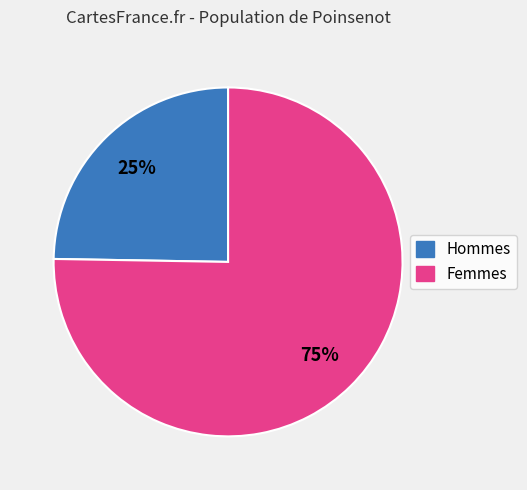

Does any single category account for the majority?

Yes